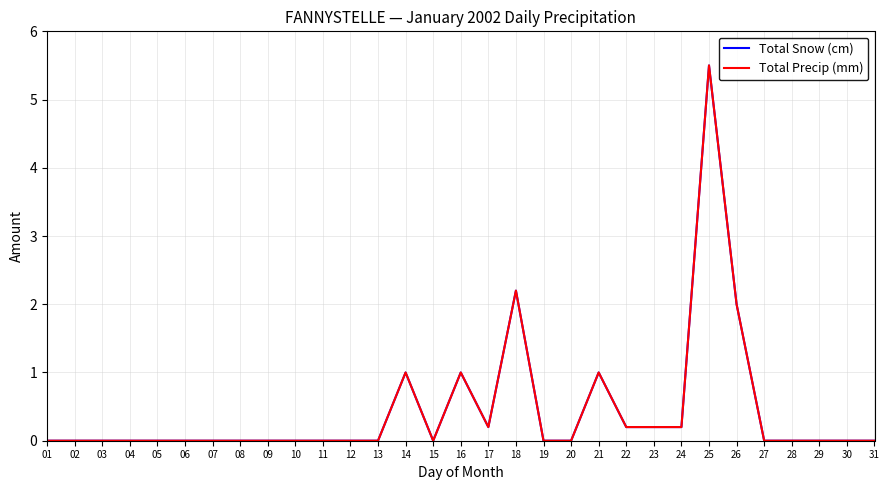

Rank the categories by Total Snow (cm) value from highest to lowest.

25, 18, 26, 14, 16, 21, 17, 22, 23, 24, 01, 02, 03, 04, 05, 06, 07, 08, 09, 10, 11, 12, 13, 15, 19, 20, 27, 28, 29, 30, 31